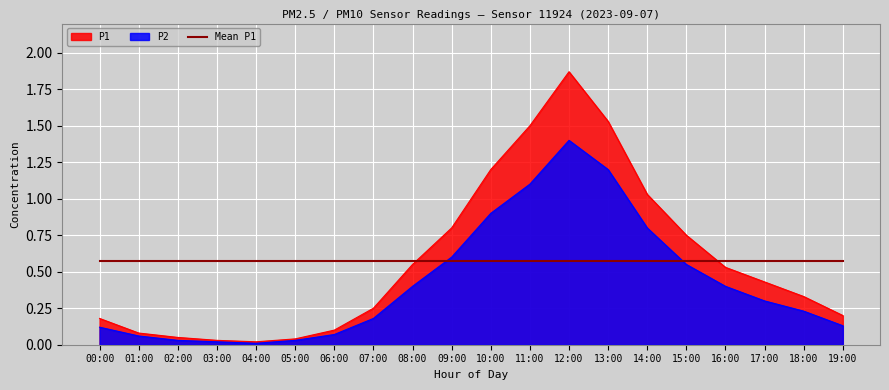

What is the label of the 11th point from the left?

10:00